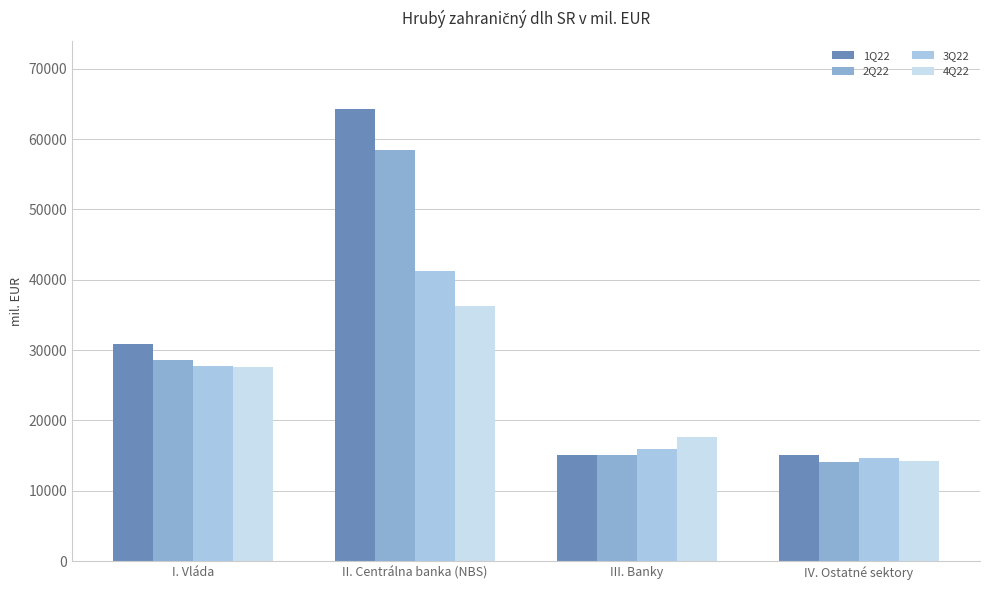

What is the difference between the maximum and minimum values in the 2Q22 series?

44325.4